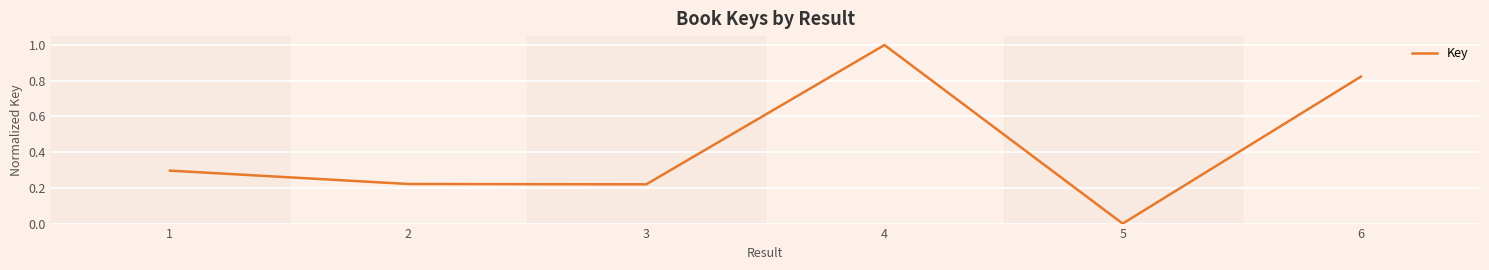

What is the sum of all values?

2.6